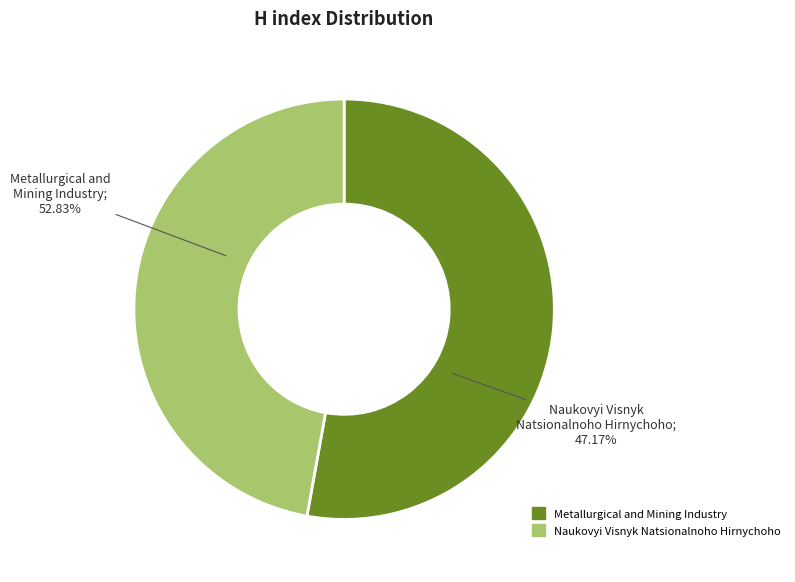

How many segments does this pie chart have?

2